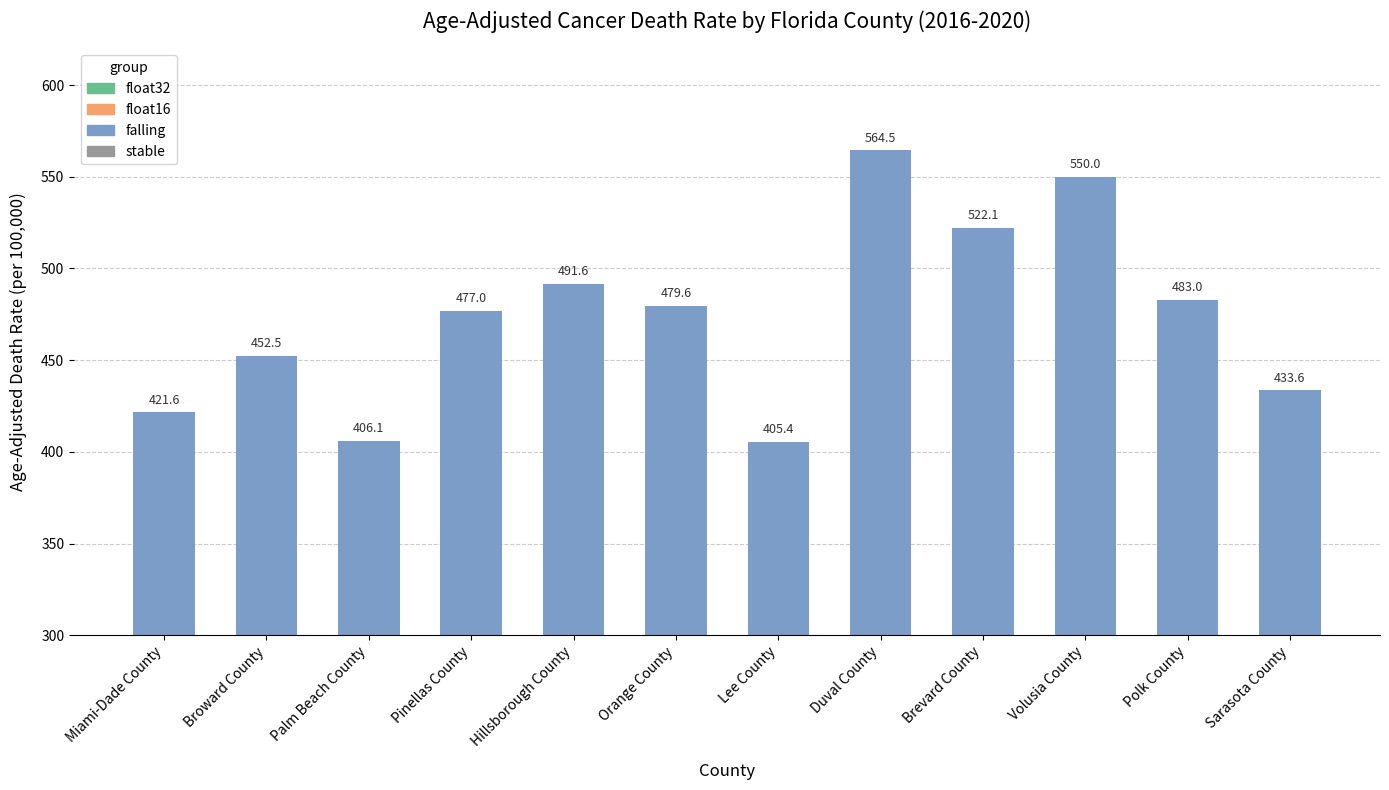

What is the label of the 11th bar from the right?

Broward County